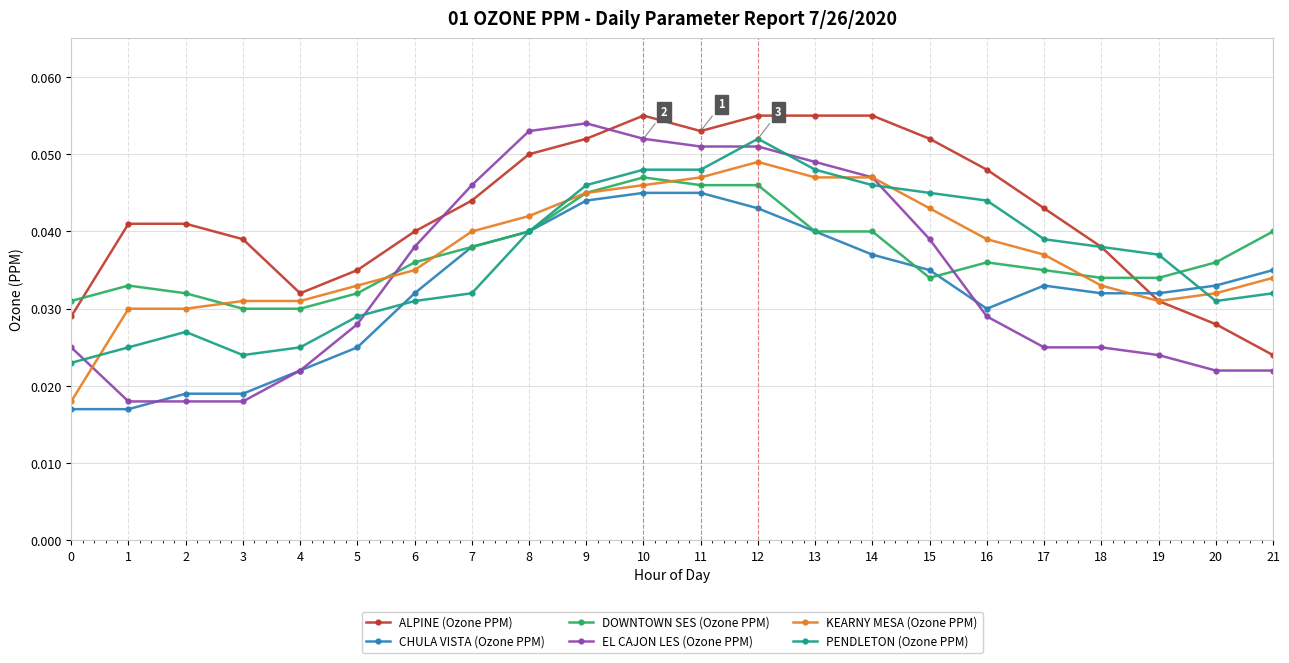

Which category has the highest value in the EL CAJON LES (Ozone PPM) series?

9